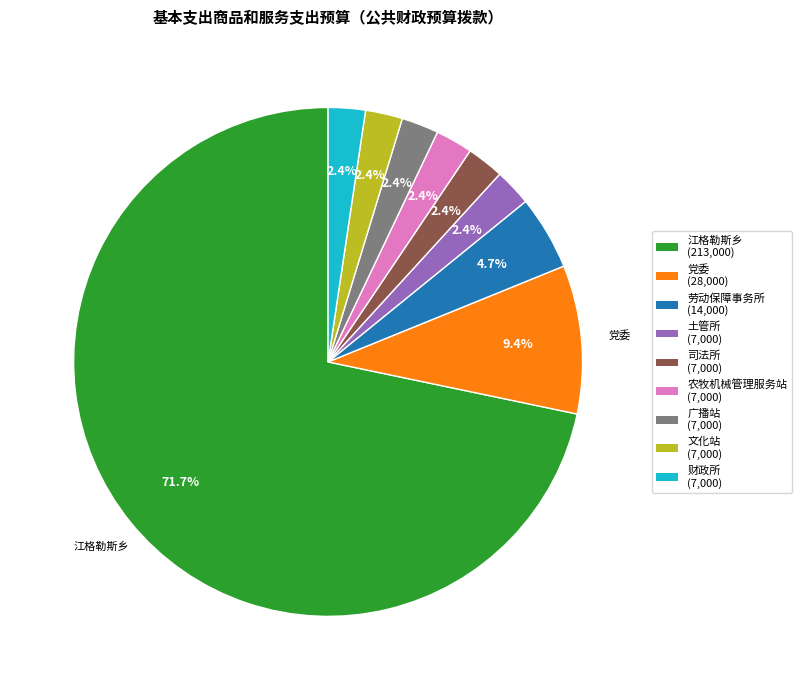

Is there any slice that represents more than half of the pie?

Yes